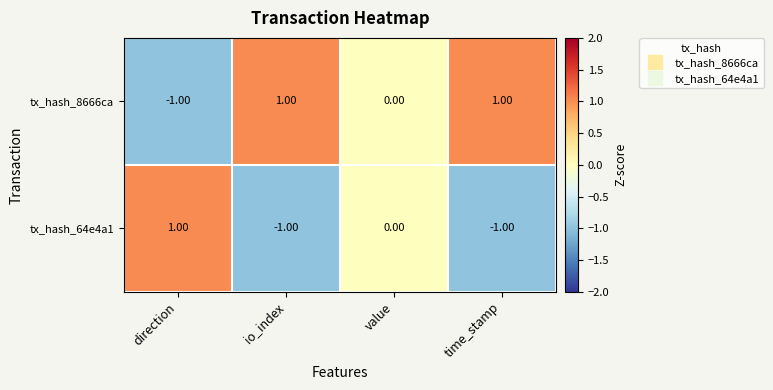

Which series has the largest total across all categories?

tx_hash_8666ca